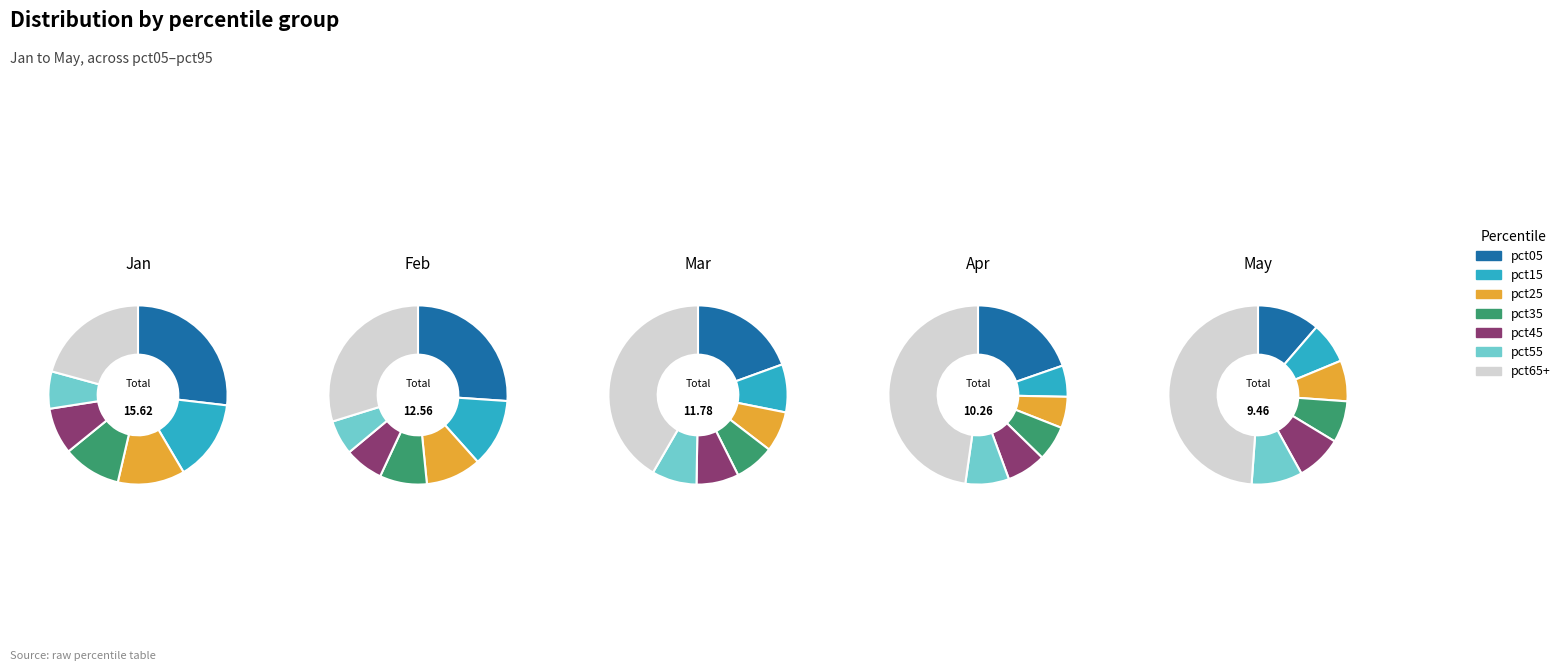

Is there any slice that represents more than half of the pie?

No